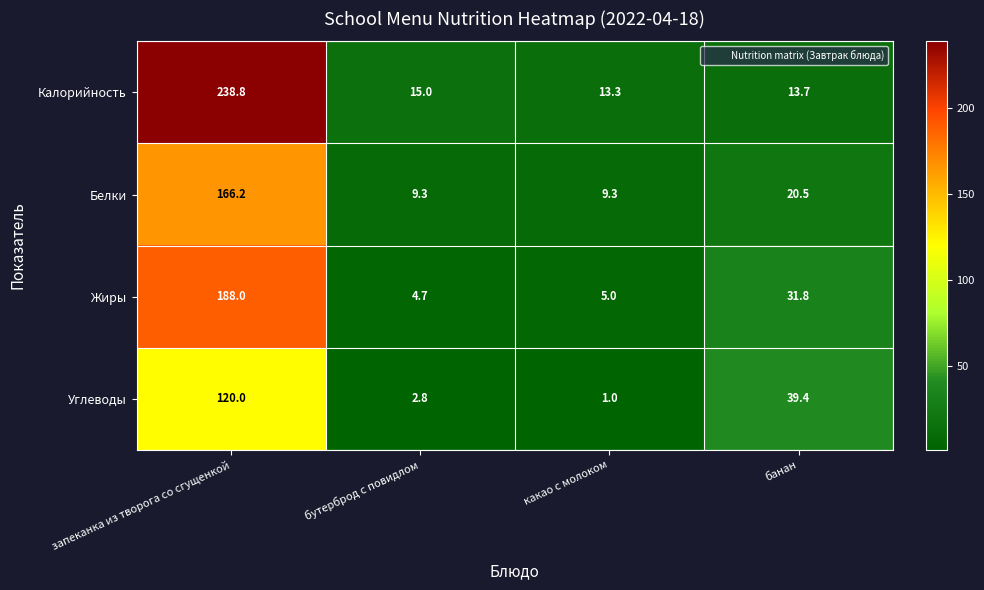

Which series has the largest range (max minus min)?

Калорийность